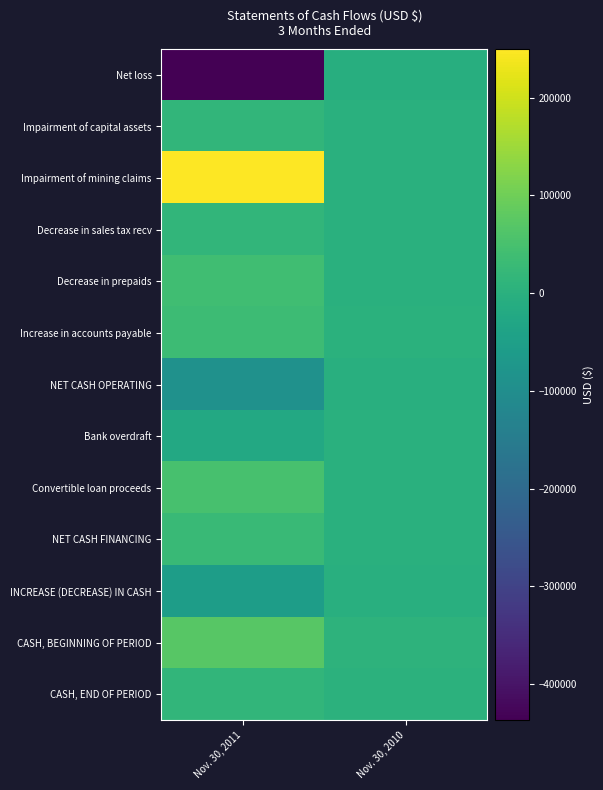

Reading right to left, list all the values displayed in this chart.

Net loss: Nov. 30, 2010=-5233	Nov. 30, 2011=-437171
Impairment of capital assets: Nov. 30, 2010=0	Nov. 30, 2011=15693
Impairment of mining claims: Nov. 30, 2010=0	Nov. 30, 2011=250000
Decrease in sales tax recv: Nov. 30, 2010=0	Nov. 30, 2011=15479
Decrease in prepaids: Nov. 30, 2010=0	Nov. 30, 2011=39629
Increase in accounts payable: Nov. 30, 2010=1350	Nov. 30, 2011=32911
NET CASH OPERATING: Nov. 30, 2010=-3883	Nov. 30, 2011=-89409
Bank overdraft: Nov. 30, 2010=0	Nov. 30, 2011=-21882
Convertible loan proceeds: Nov. 30, 2010=0	Nov. 30, 2011=50000
NET CASH FINANCING: Nov. 30, 2010=0	Nov. 30, 2011=28118
INCREASE (DECREASE) IN CASH: Nov. 30, 2010=-3883	Nov. 30, 2011=-55291
CASH, BEGINNING OF PERIOD: Nov. 30, 2010=7419	Nov. 30, 2011=71552
CASH, END OF PERIOD: Nov. 30, 2010=3536	Nov. 30, 2011=16261